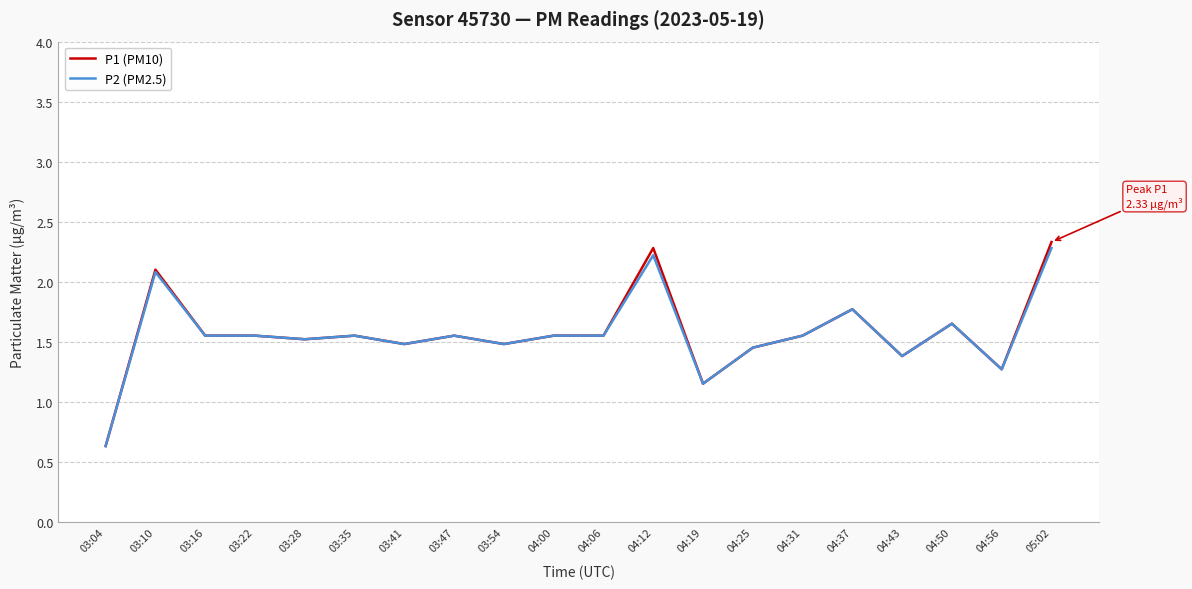

What is the highest value of the P2 (PM2.5) series?

2.3